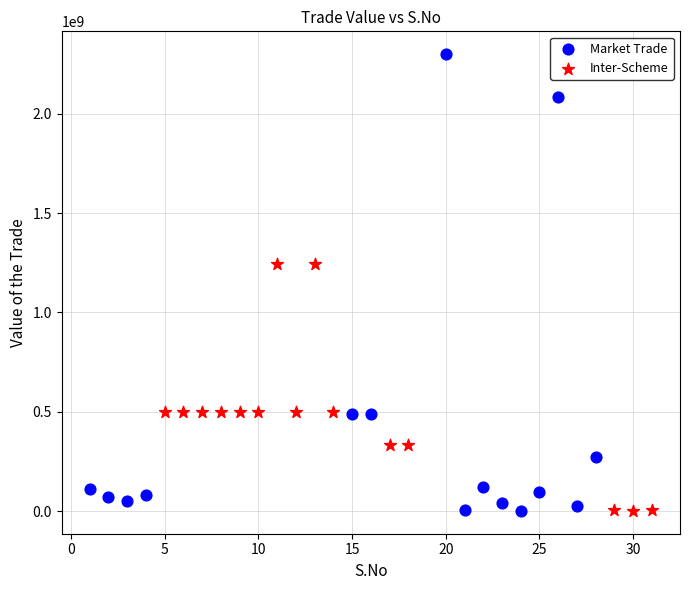

Which series has the largest Y range (max minus min)?

Market Trade